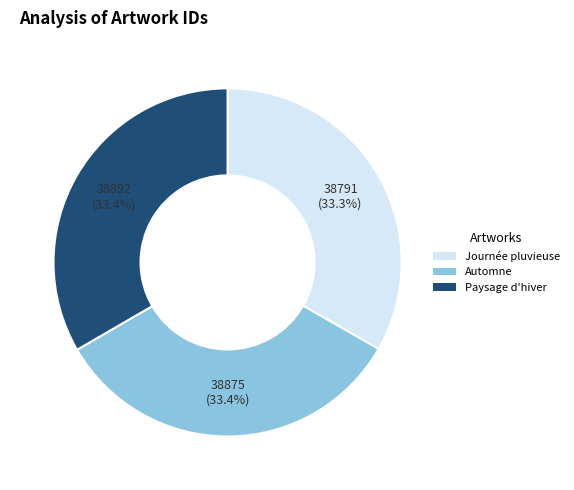

Is there any slice that represents more than half of the pie?

No